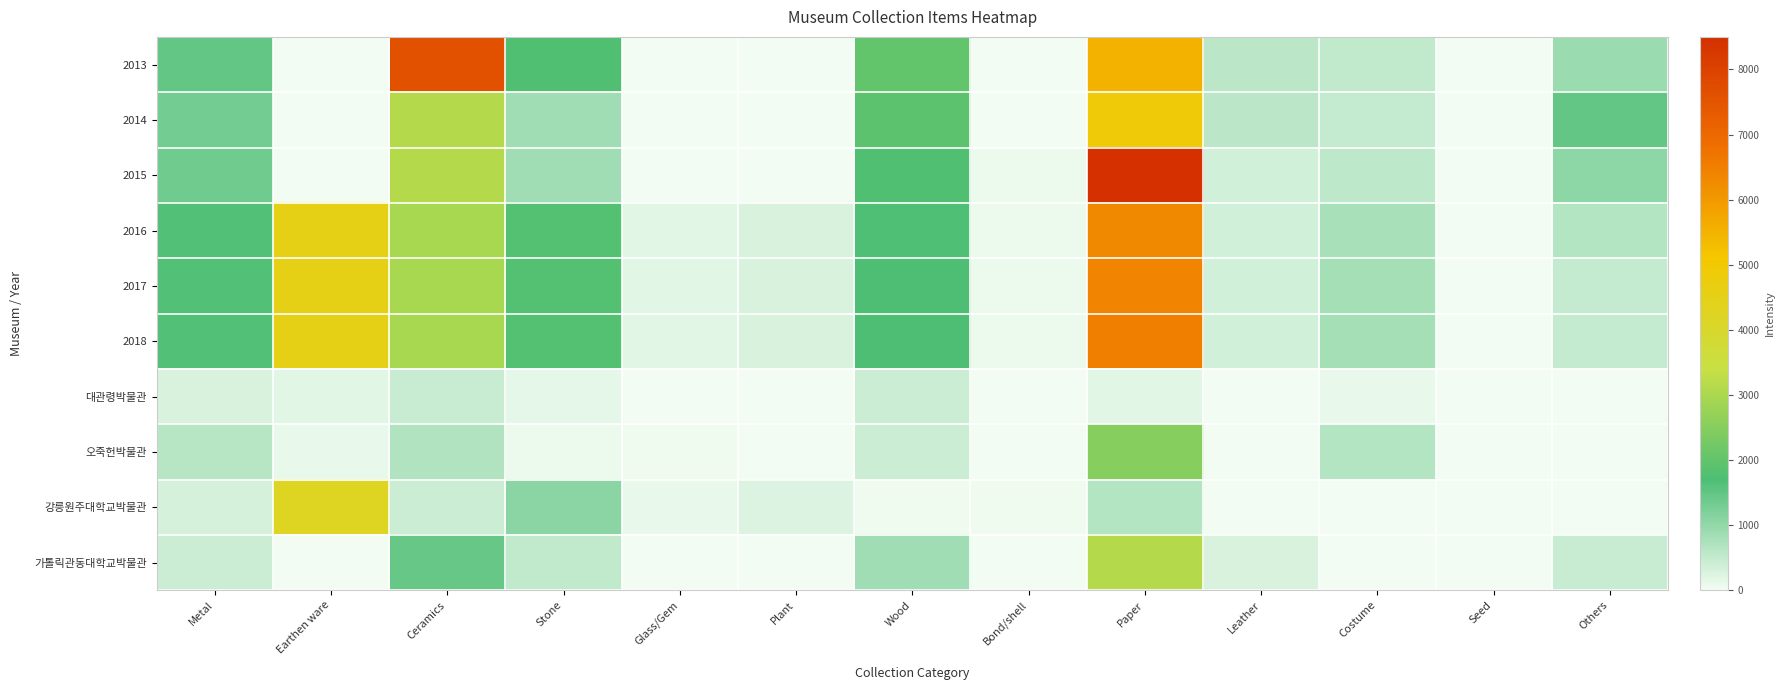

How many series are shown in this chart?

10